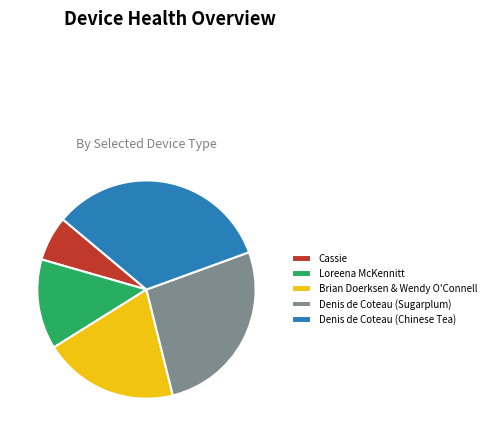

Combined, do Cassie and Denis de Coteau (Sugarplum) account for over 50%?

No